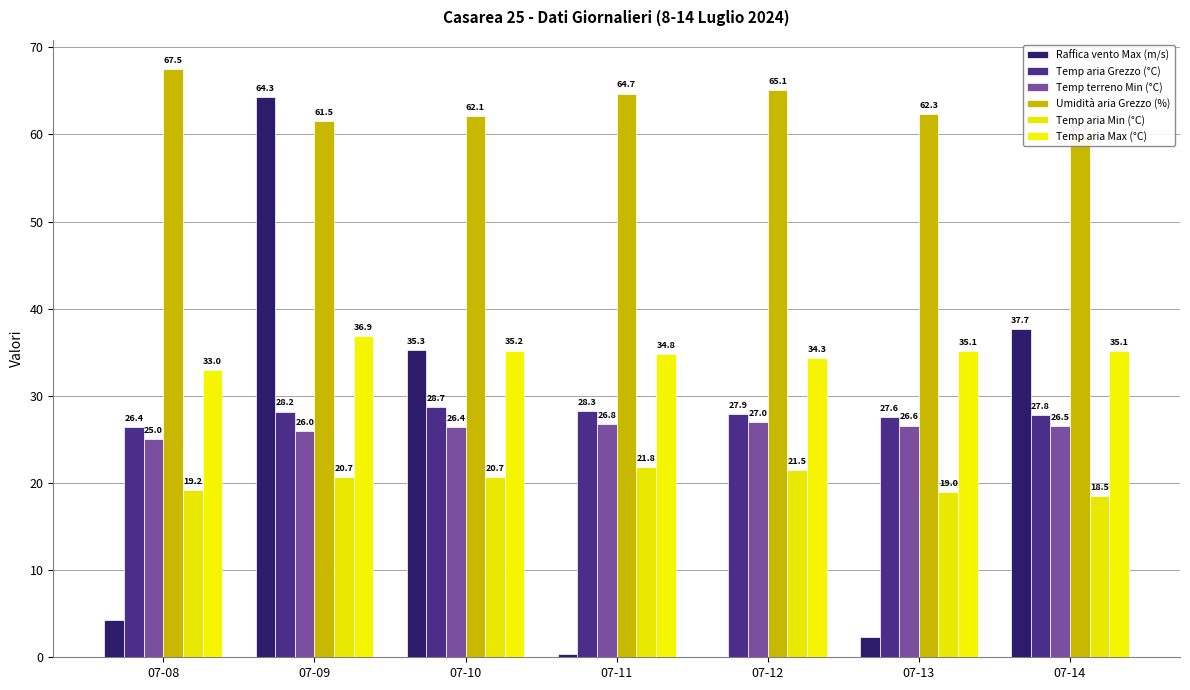

Are the bars grouped side by side (vs. stacked)?

Yes